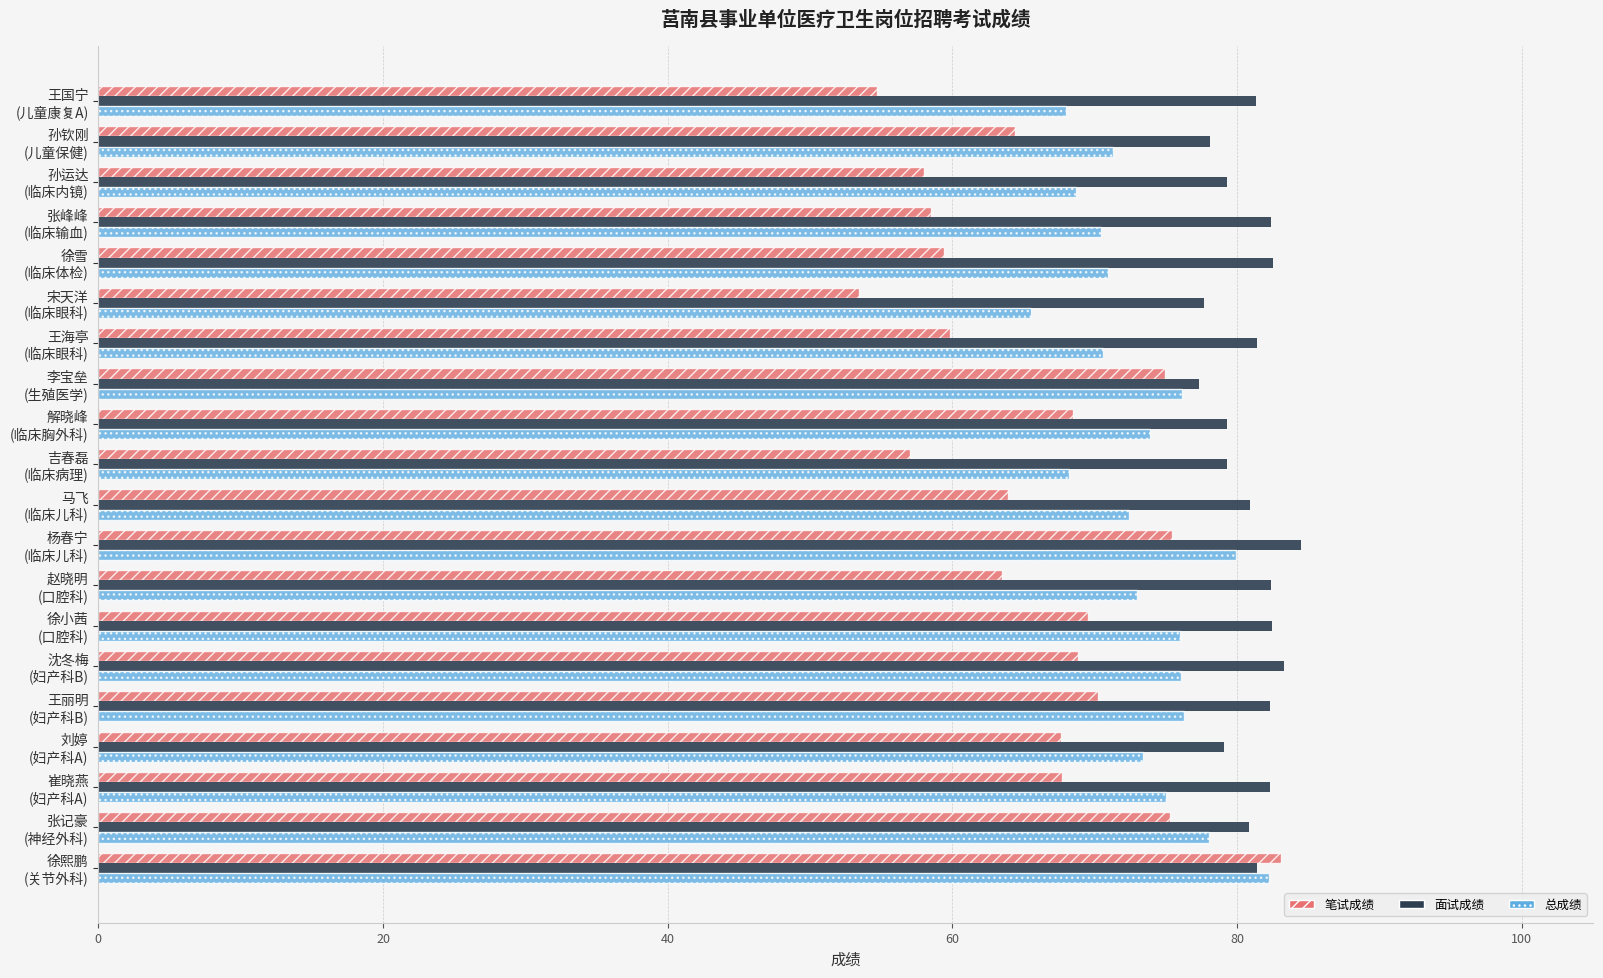

What is the difference between the maximum and minimum values in the 面试成绩 series?

7.2